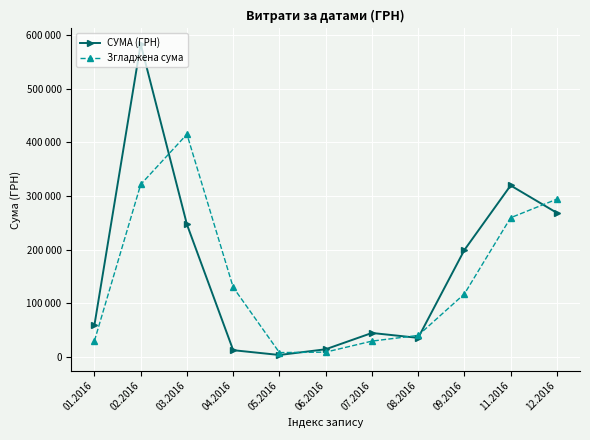

What are all the series names shown in the legend?

СУМА (ГРН), Згладжена сума